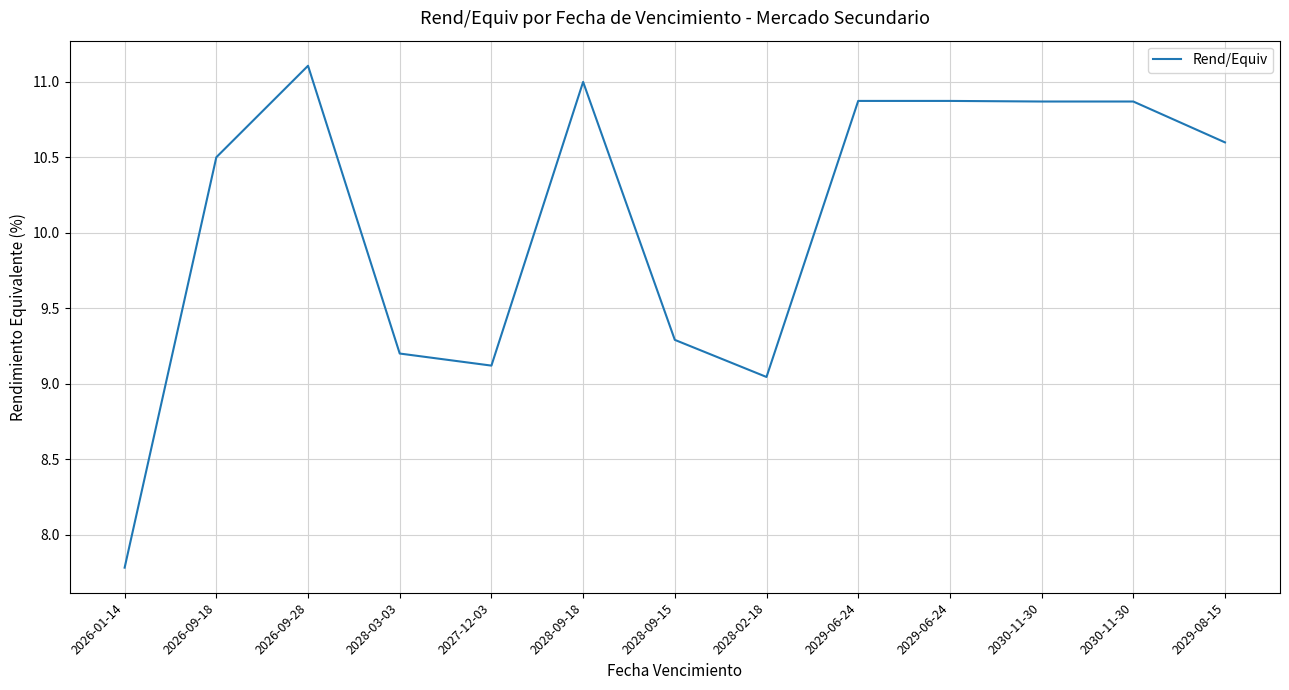

Is this an area chart (filled region under the line)?

No